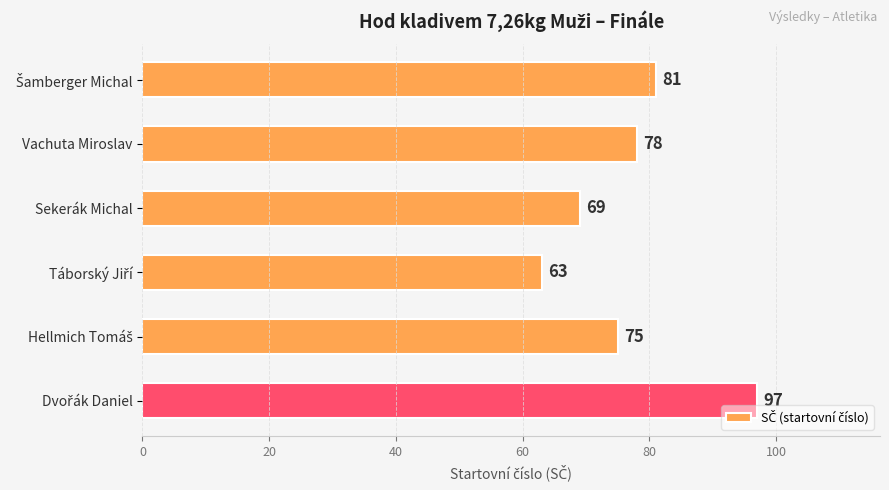

How many data points are less than 78?

3